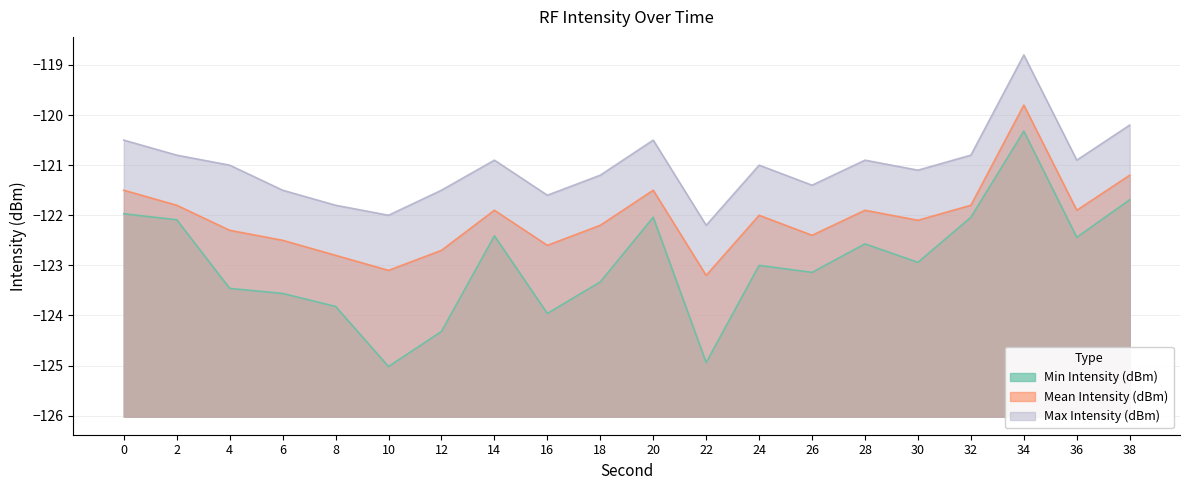

Which category has the highest value in the Min Intensity (dBm) series?

34